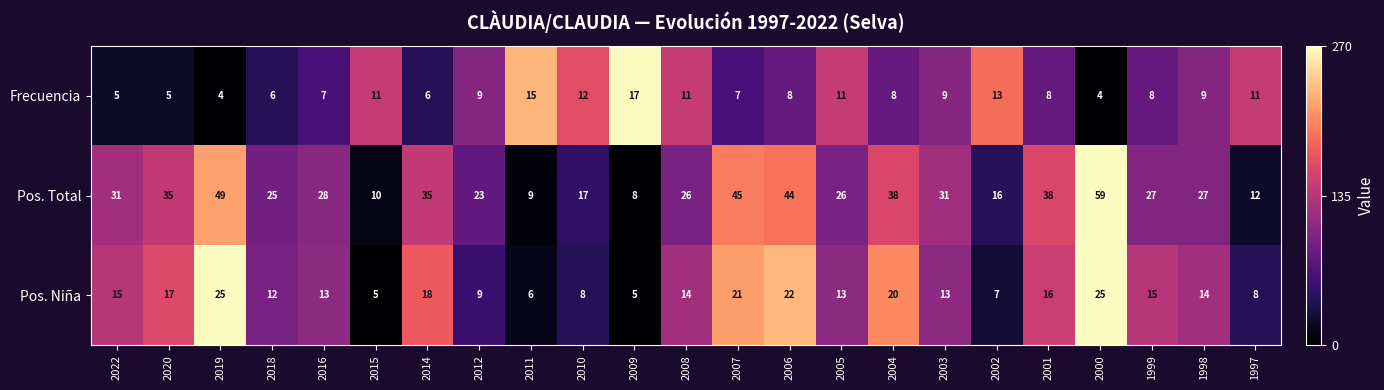

Is it true that Pos. Niña equals 18 at 2008?

False